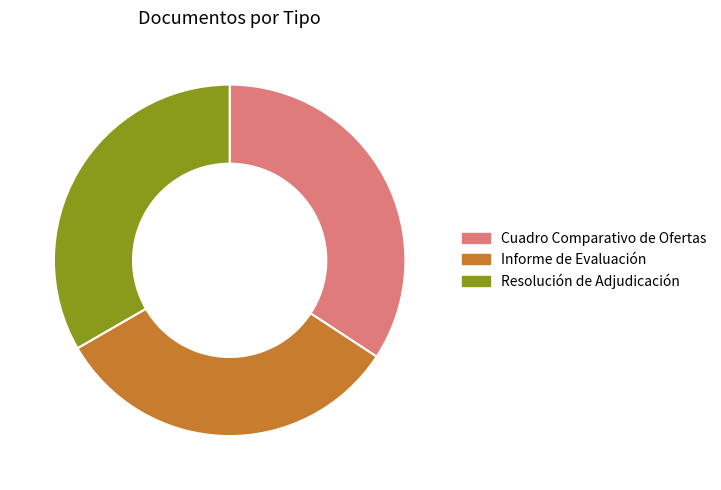

True or false: Cuadro Comparativo de Ofertas accounts for 44% of the total.

False